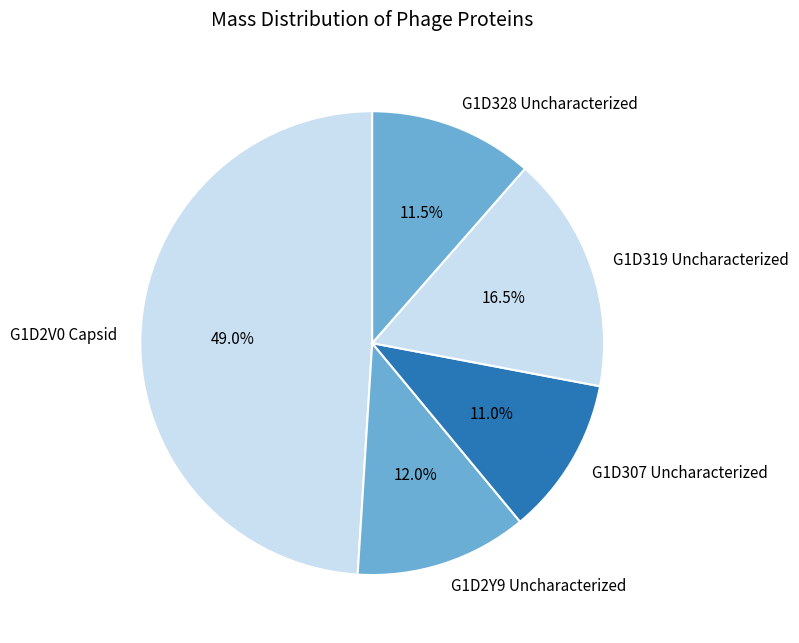

Is there a majority slice in this chart?

No